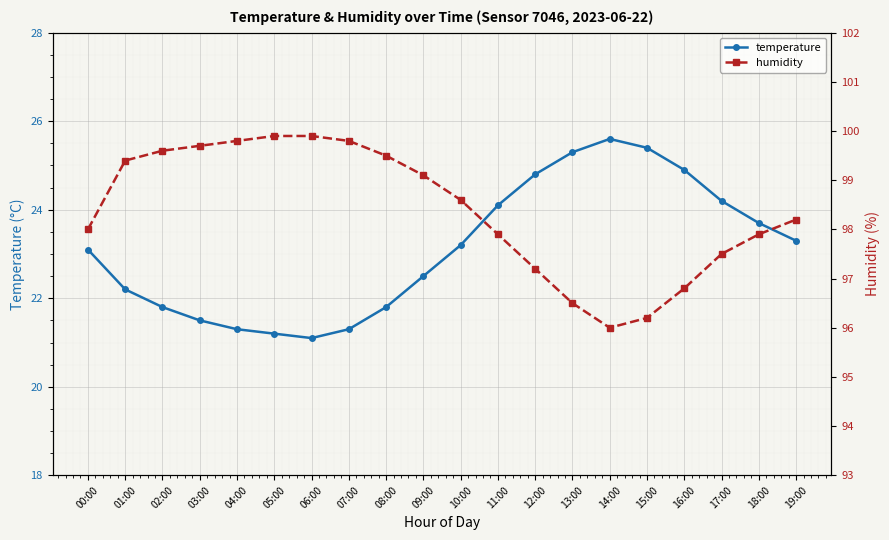

At which label does humidity first exceed 98?

01:00